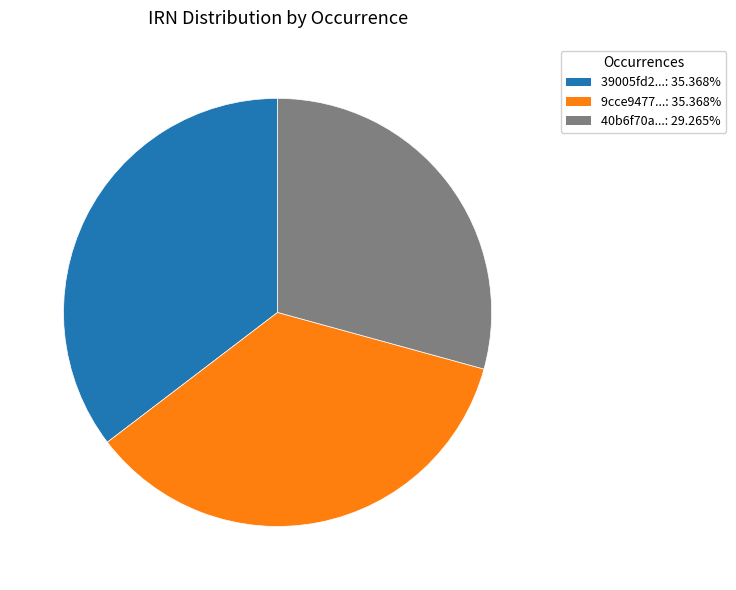

Is there a majority slice in this chart?

No